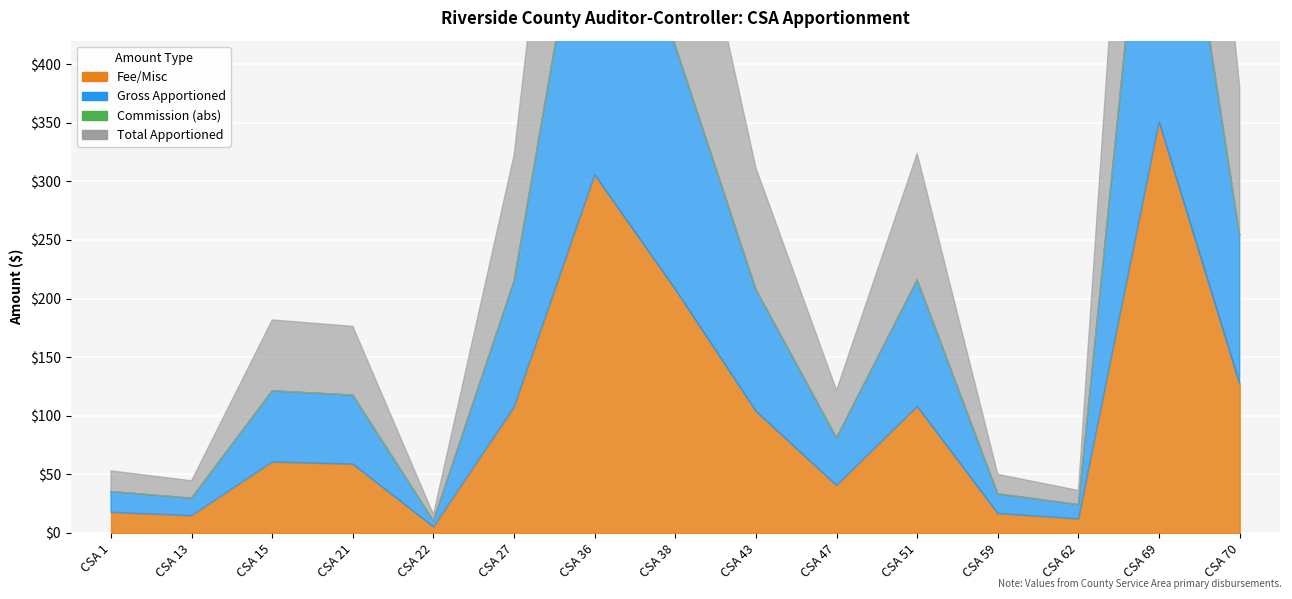

Between CSA 13 and CSA 27, which series saw the biggest shift?

Fee/Misc